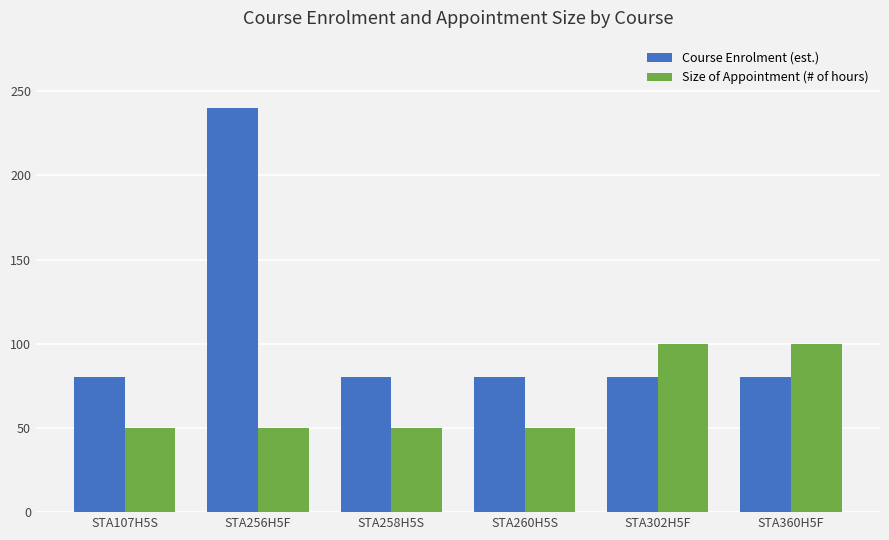

What is the sum of the Course Enrolment (est.) values at STA360H5F and STA107H5S?

160